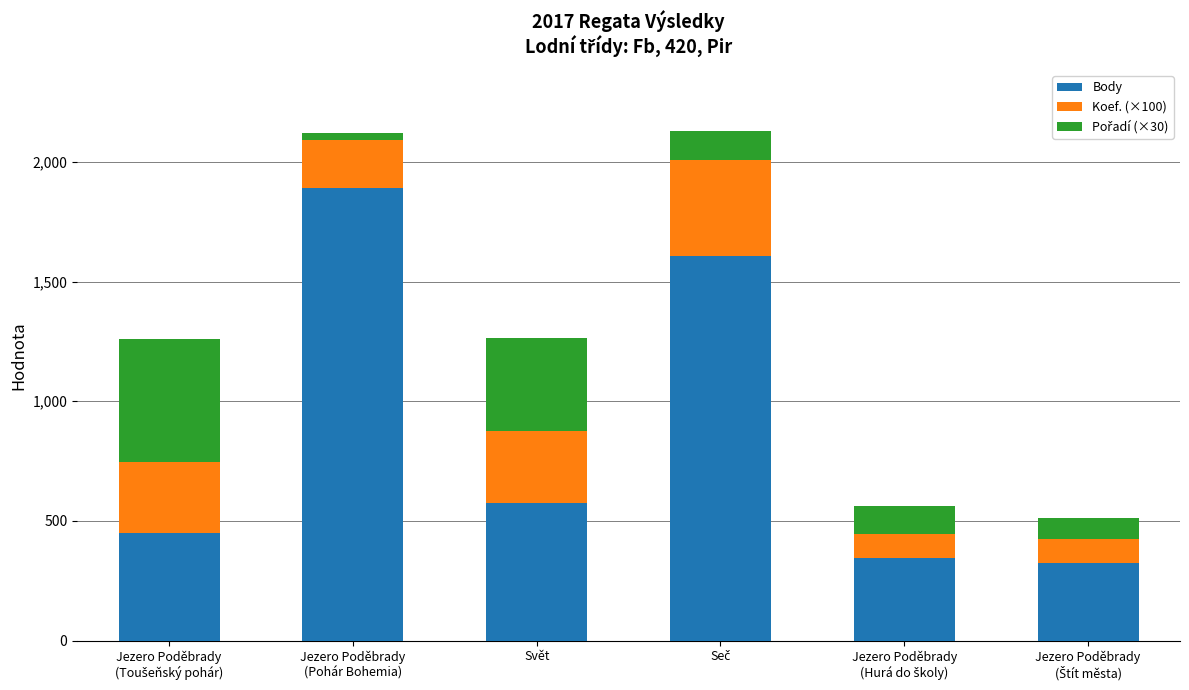

Reading left to right, transcribe the values for Body.

448	1892	574	1608	344	323